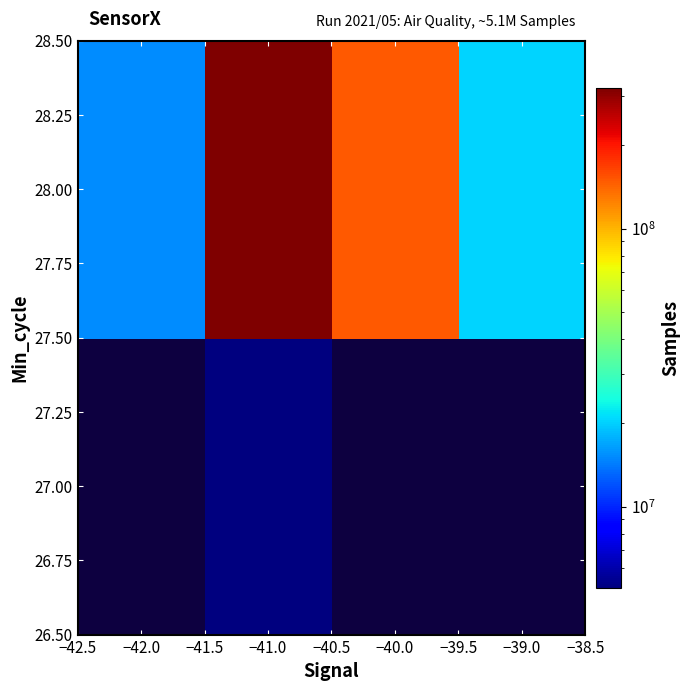

True or false: 28.00 has a value of 15319754.0 at −42.0.

True